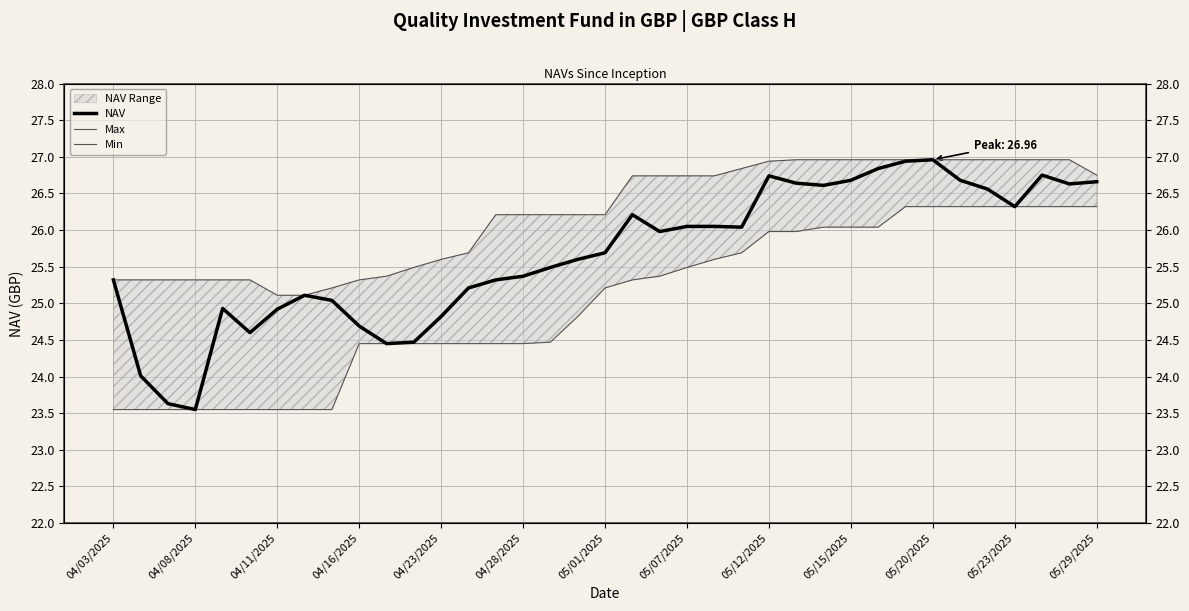

True or false: NAV has more than 1 points higher than both neighbors.

True